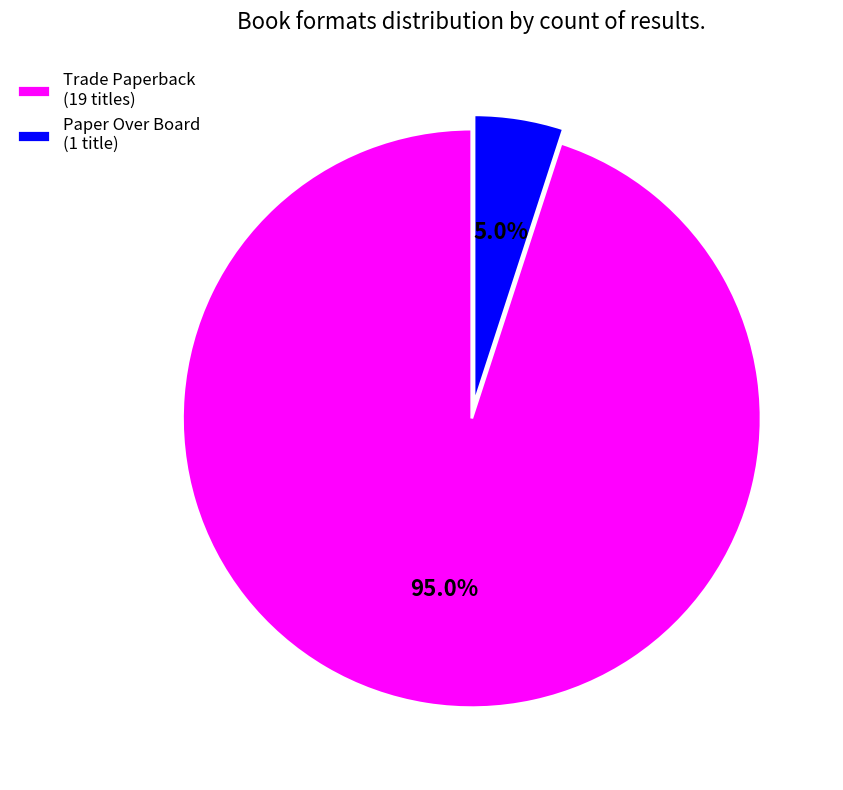

Which slice represents more than half of the pie?

Trade Paperback